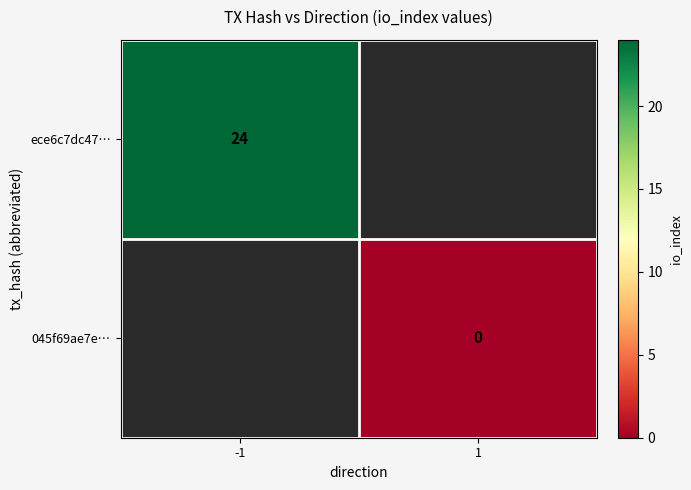

The value of ece6c7dc47… at -1 is 40. True or false?

False